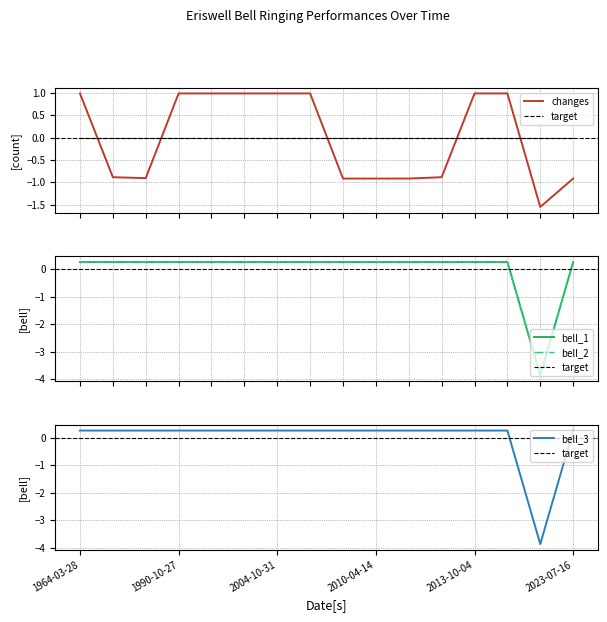

At how many categories does at least one series exceed -1?

15